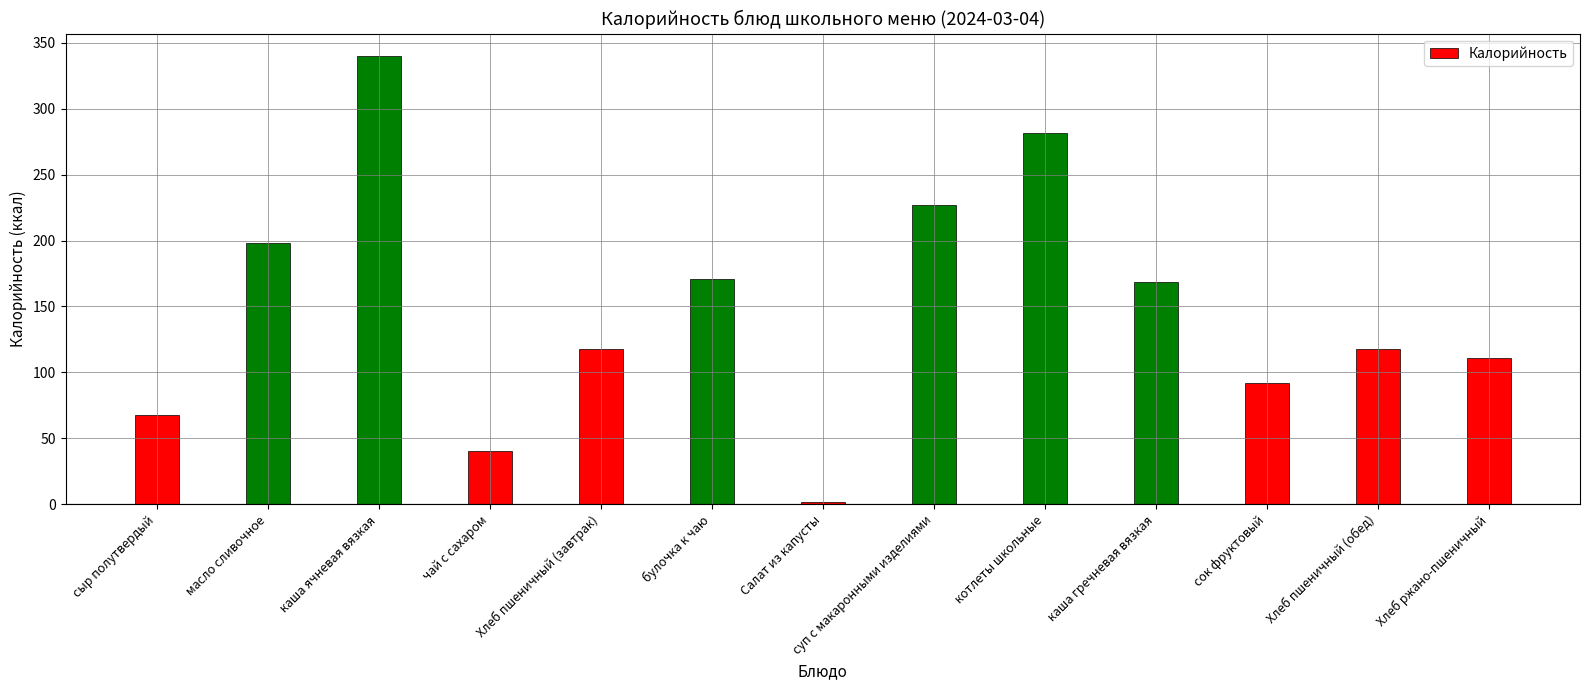

How many bars are there in total?

13